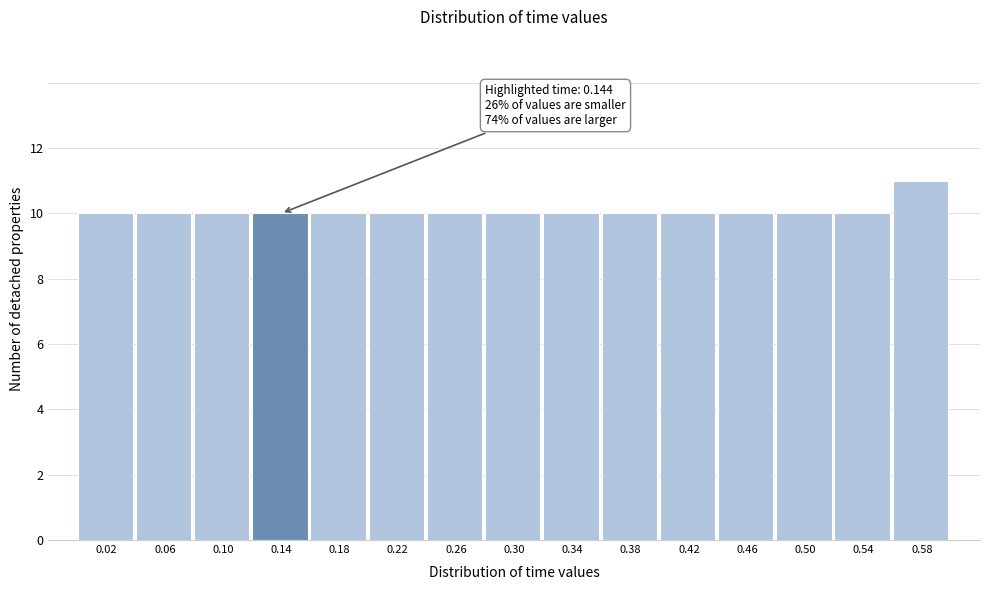

Which range on the x-axis has the tallest bar?

0.56 to 0.60